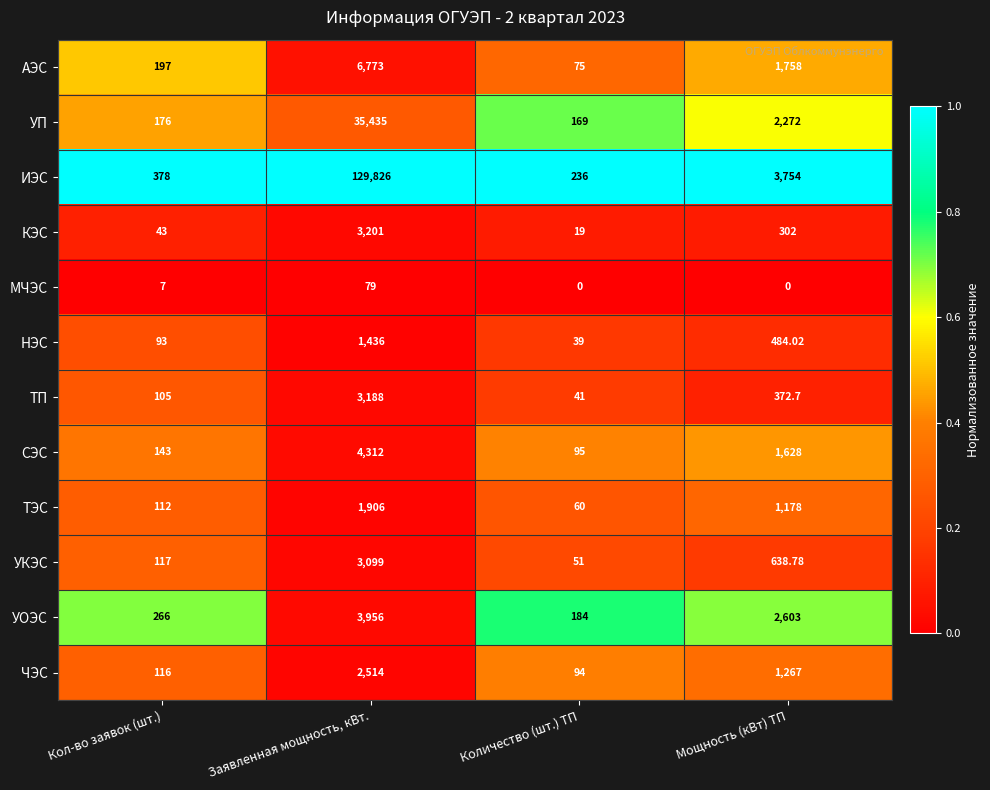

Which series changed the most between Кол-во заявок (шт.) and Заявленная мощность, кВт.?

ИЭС